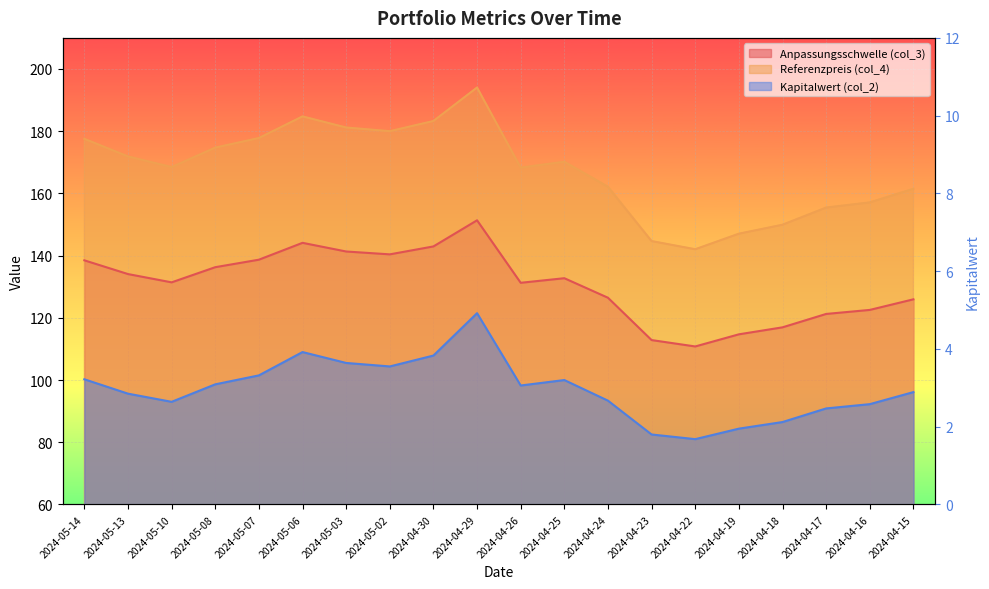

How many data points in Kapitalwert (col_2) are above 3?

10